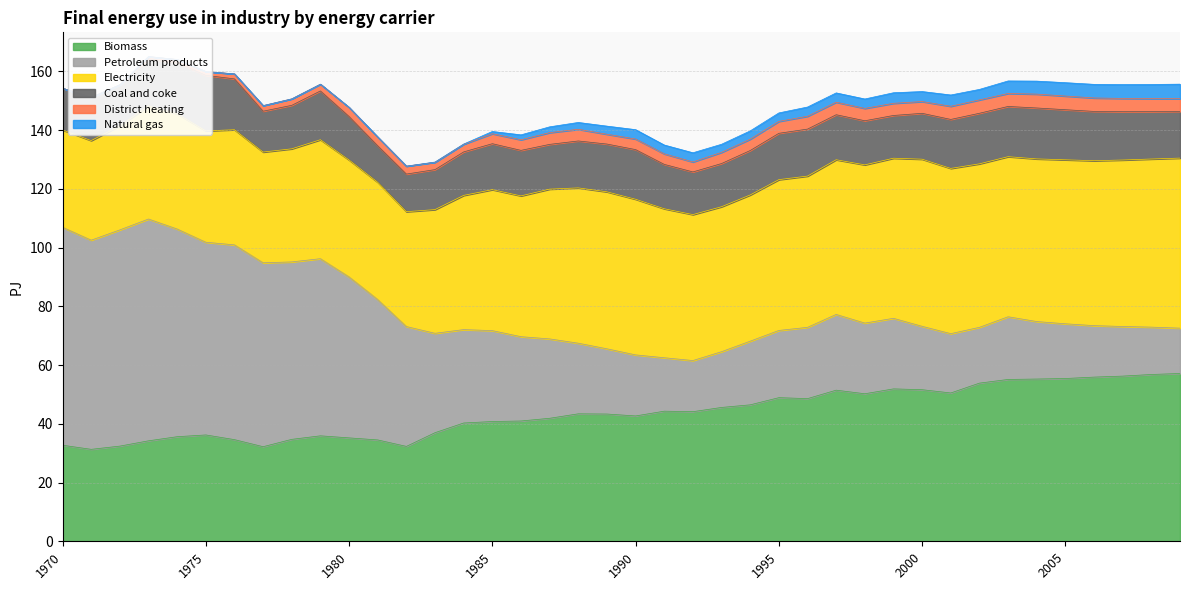

Which series has the largest total across all categories?

Electricity